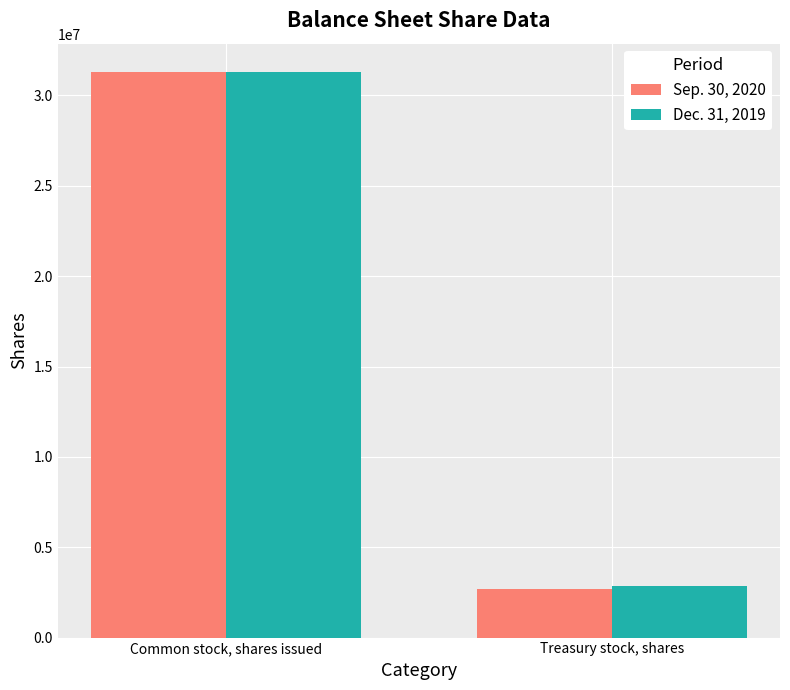

Does the chart contain any negative values?

No